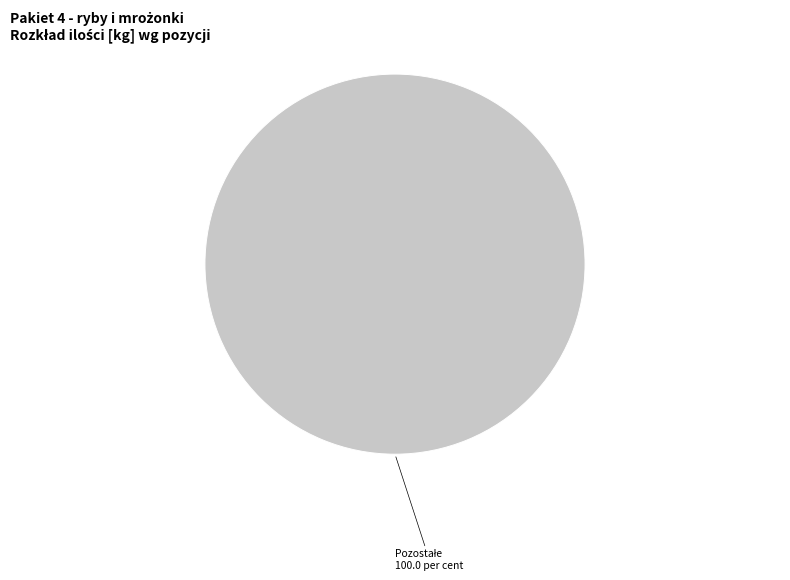

Does any single category account for the majority?

Yes